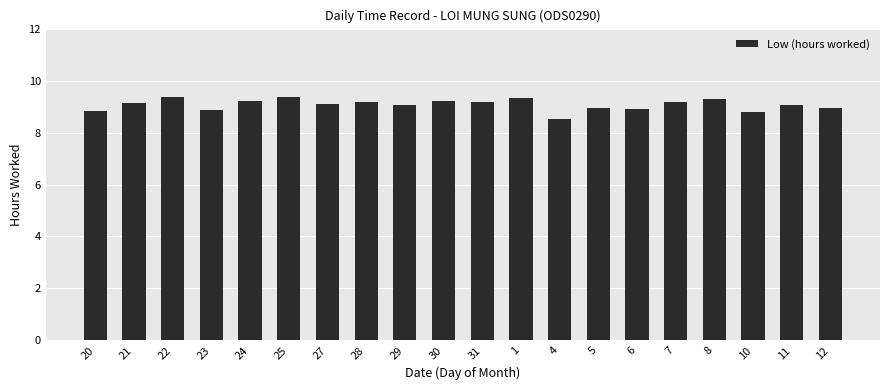

What is the sum of the values at 11 and 8?

18.4